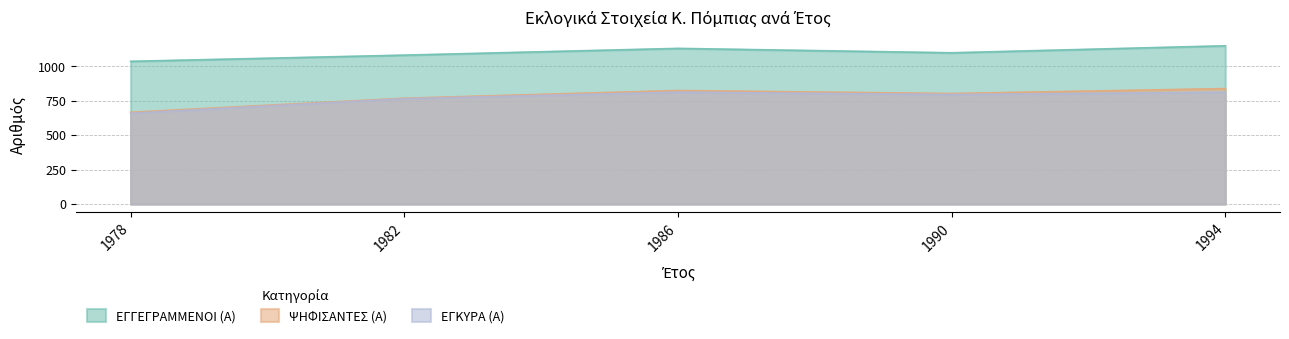

How many values in the ΨΗΦΙΣΑΝΤΕΣ (Α) series exceed 803?

2